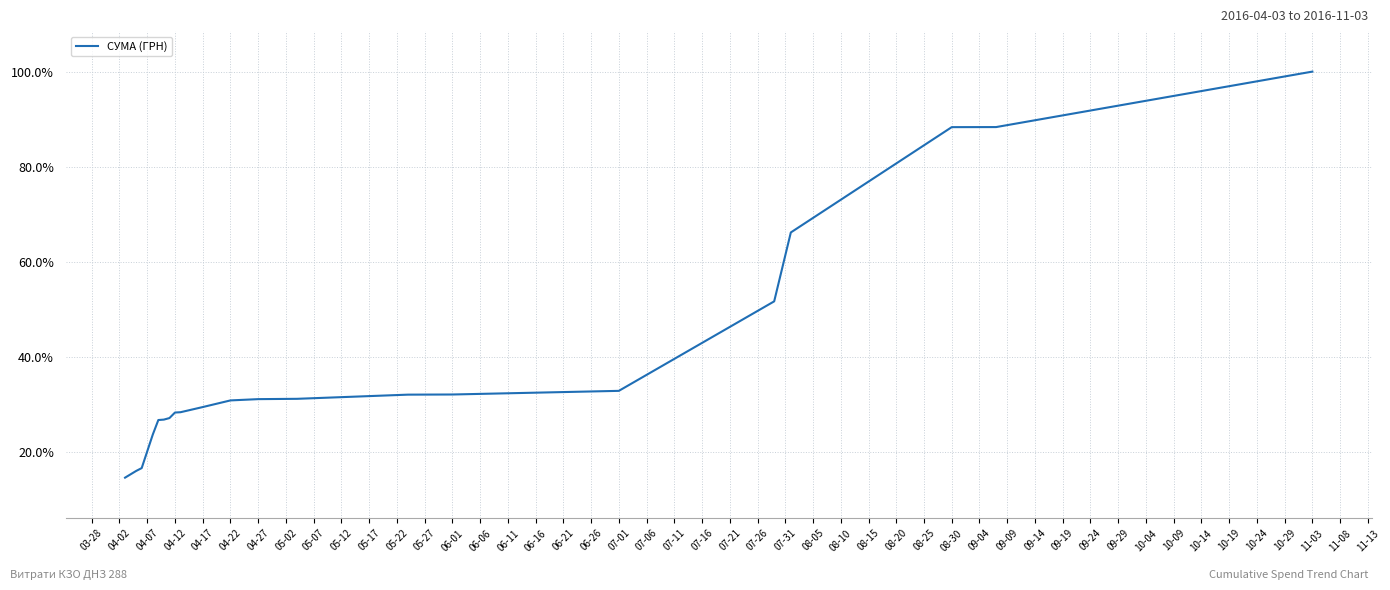

What is the greatest value displayed?

100.0